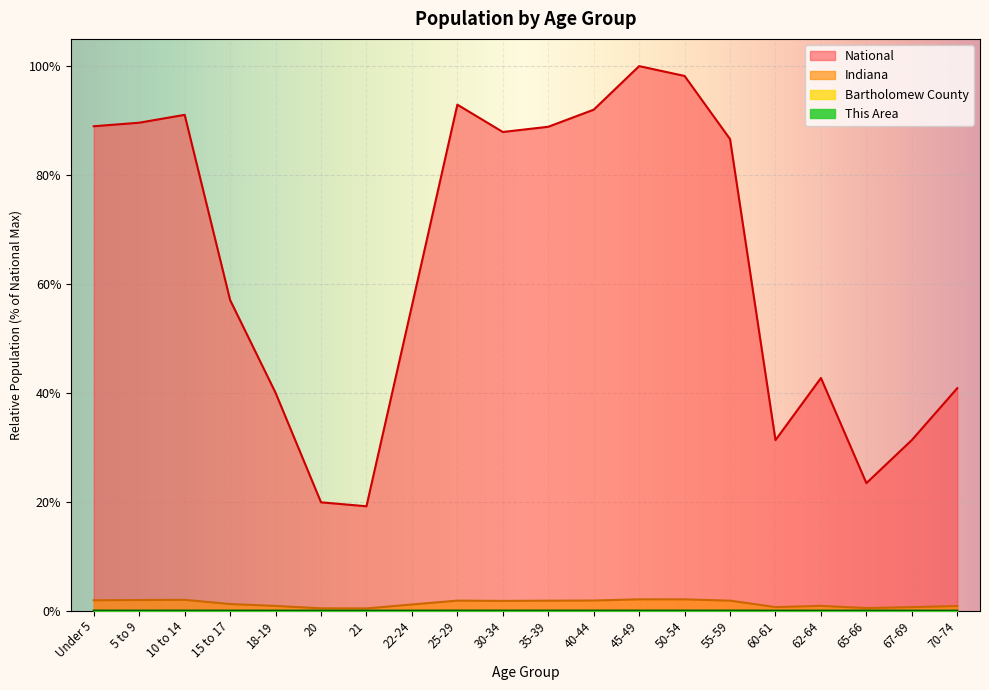

At 65-66, list the series in order from smallest to largest.

This Area, Bartholomew County, Indiana, National